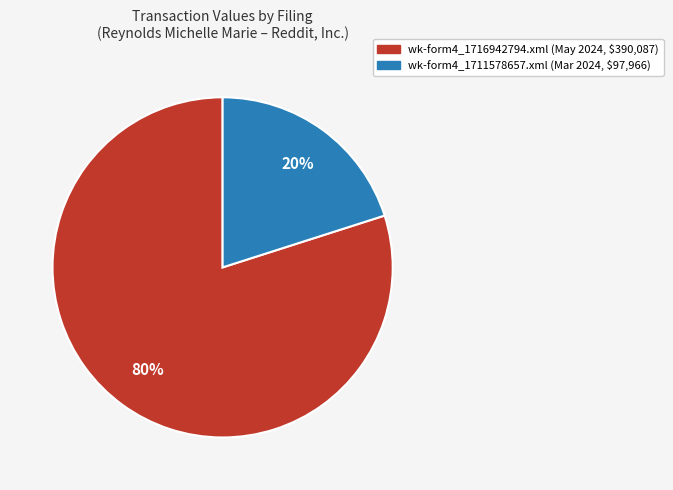

Is it true that wk-form4_1716942794.xml is 71% of the pie?

False